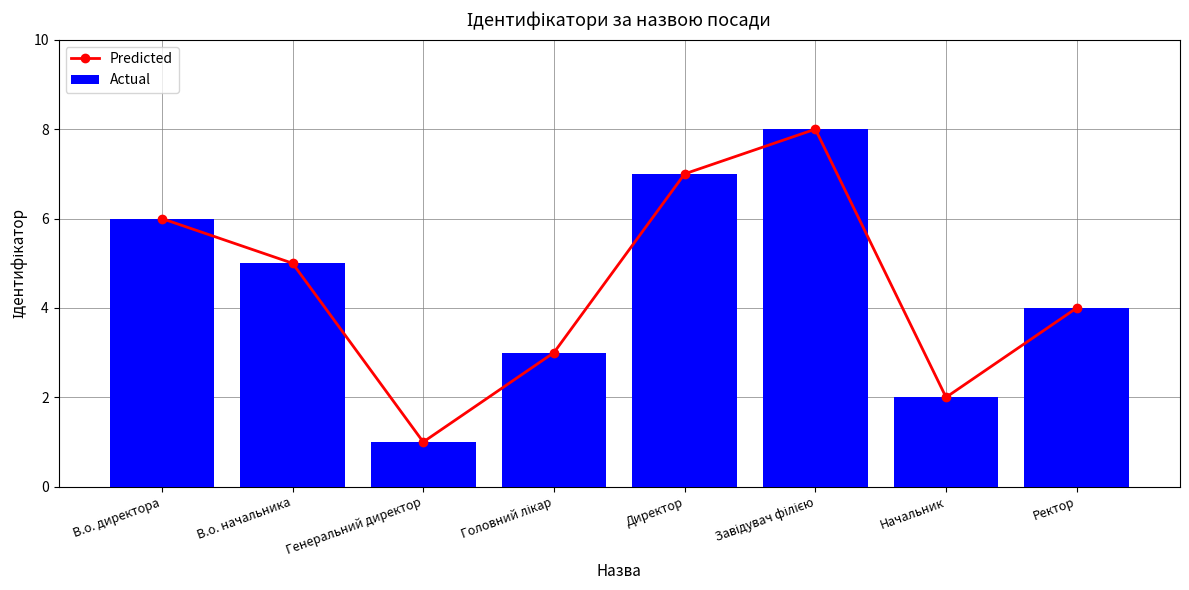

Which category has the lowest value across all series?

Генеральний директор